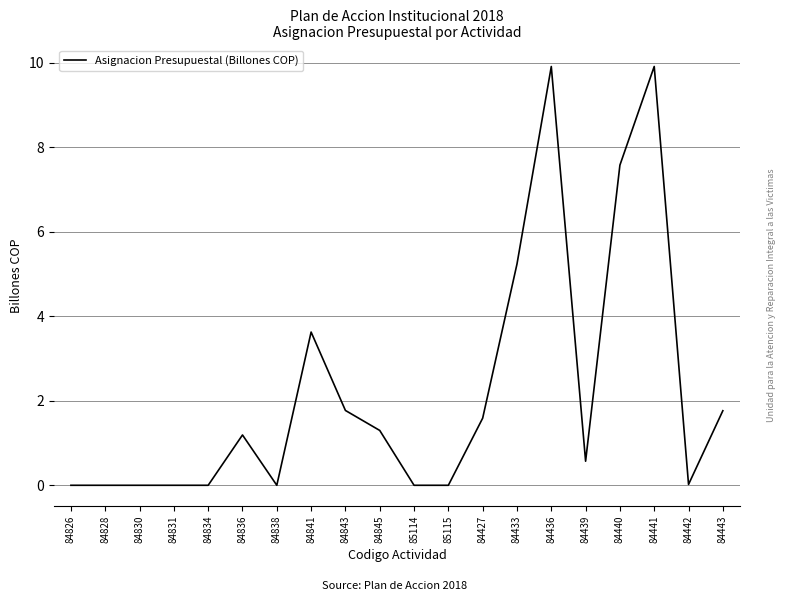

What is the greatest value displayed?

9.9